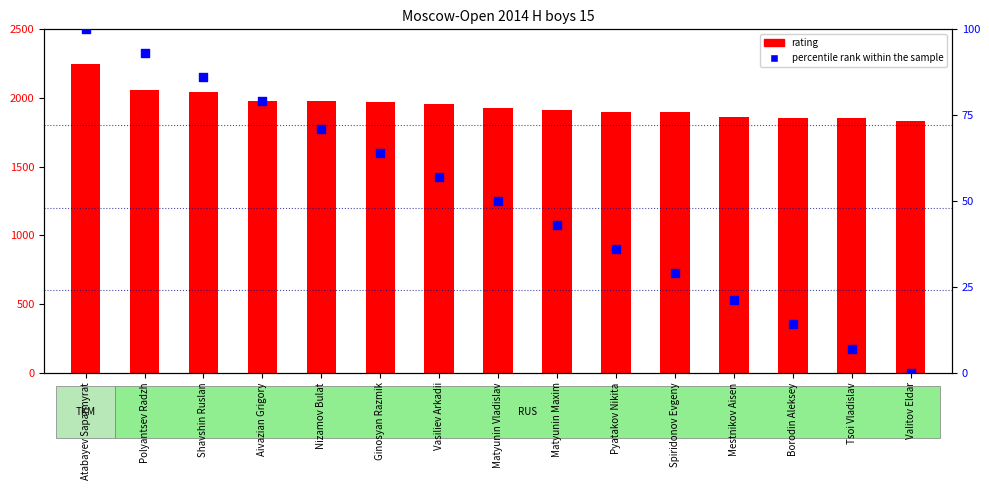

Which series contains the lowest Y value?

percentile rank within the sample